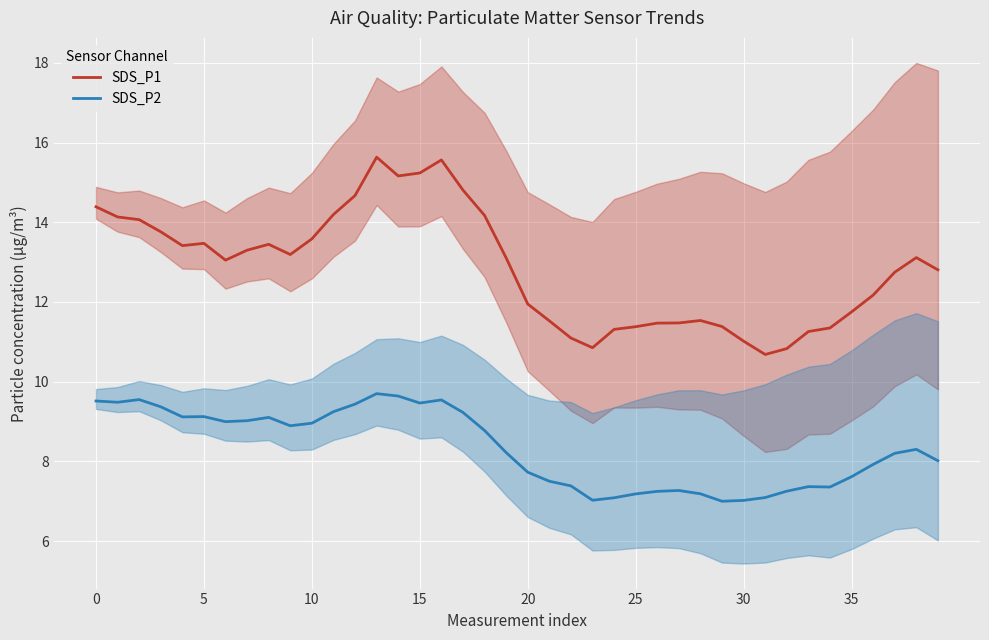

True or false: SDS_P1 has a value of 11.5 at 28.

True